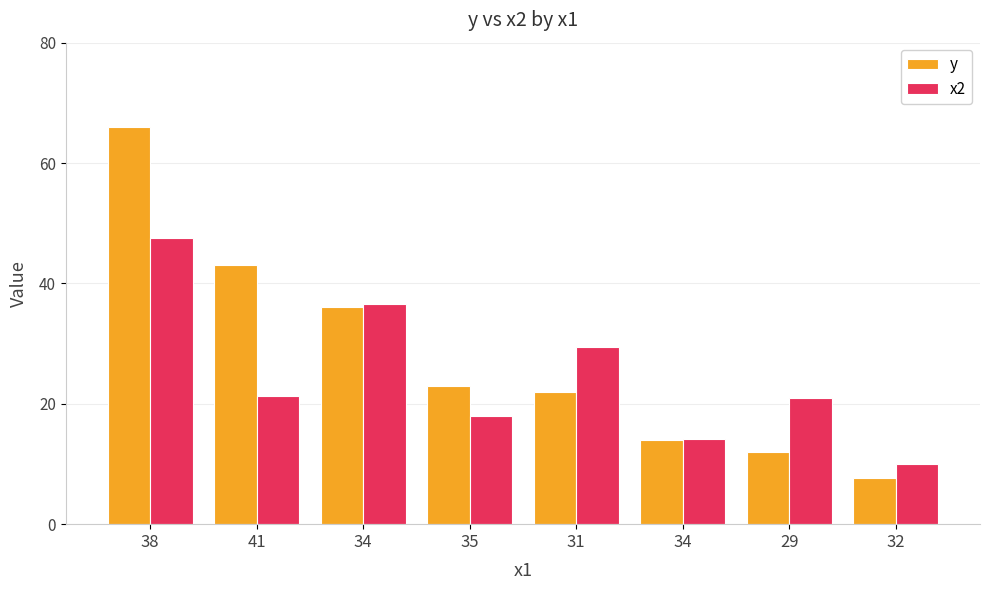

What is the label of the 5th bar from the right?

35